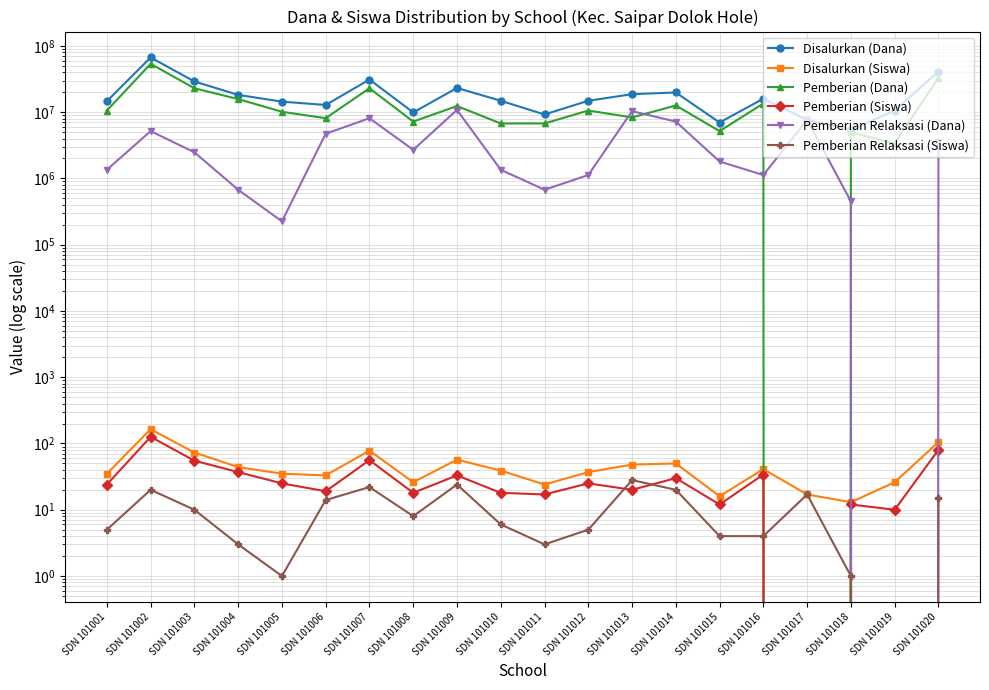

Is it true that Disalurkan (Siswa) equals 12 at SDN 101009?

False